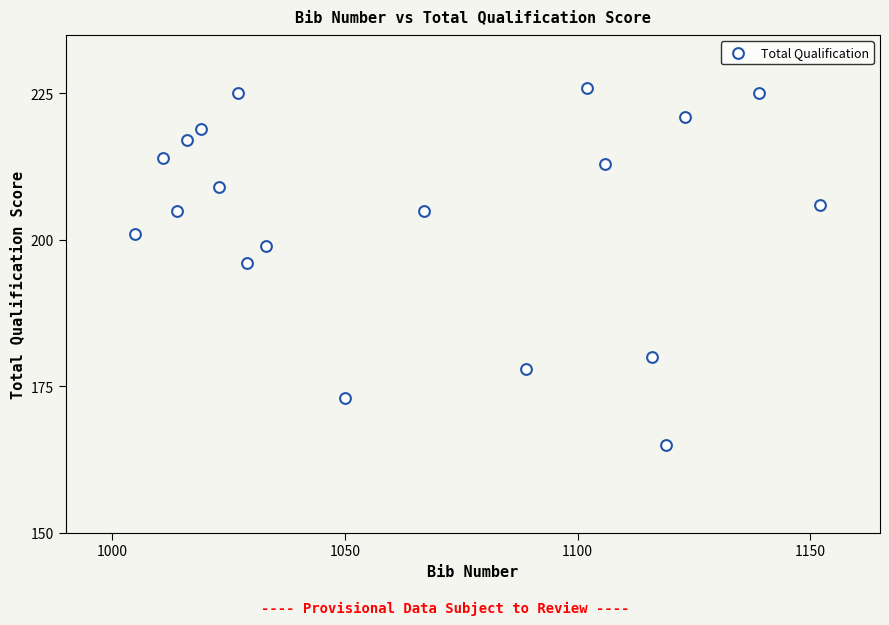

What is the range of X values (max minus min)?

147